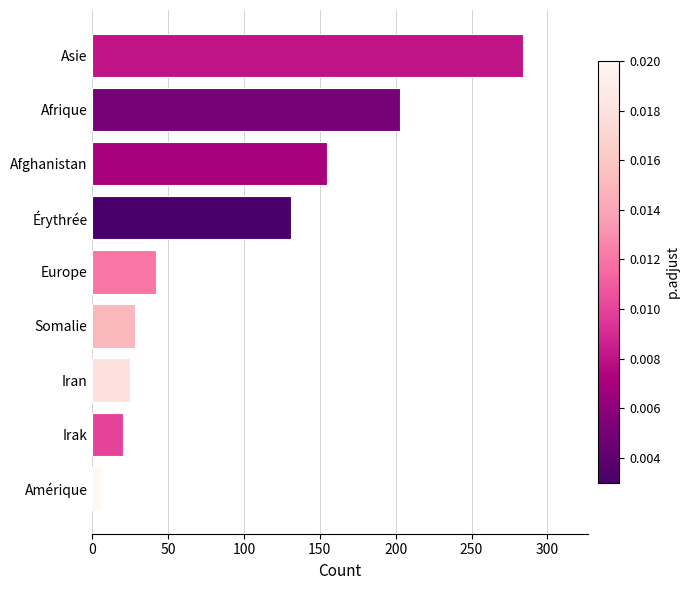

What is the sum of all values?

894